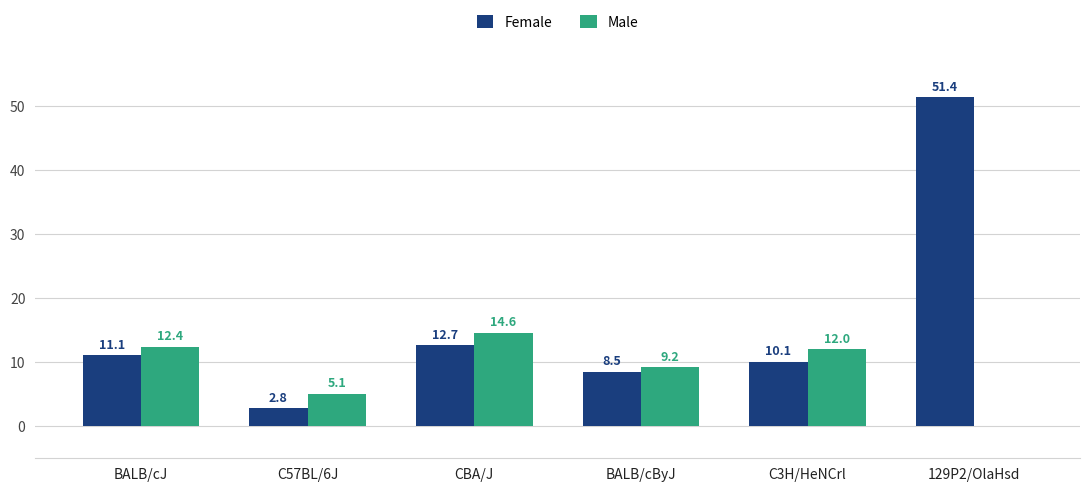

What is the greatest value displayed?

51.4